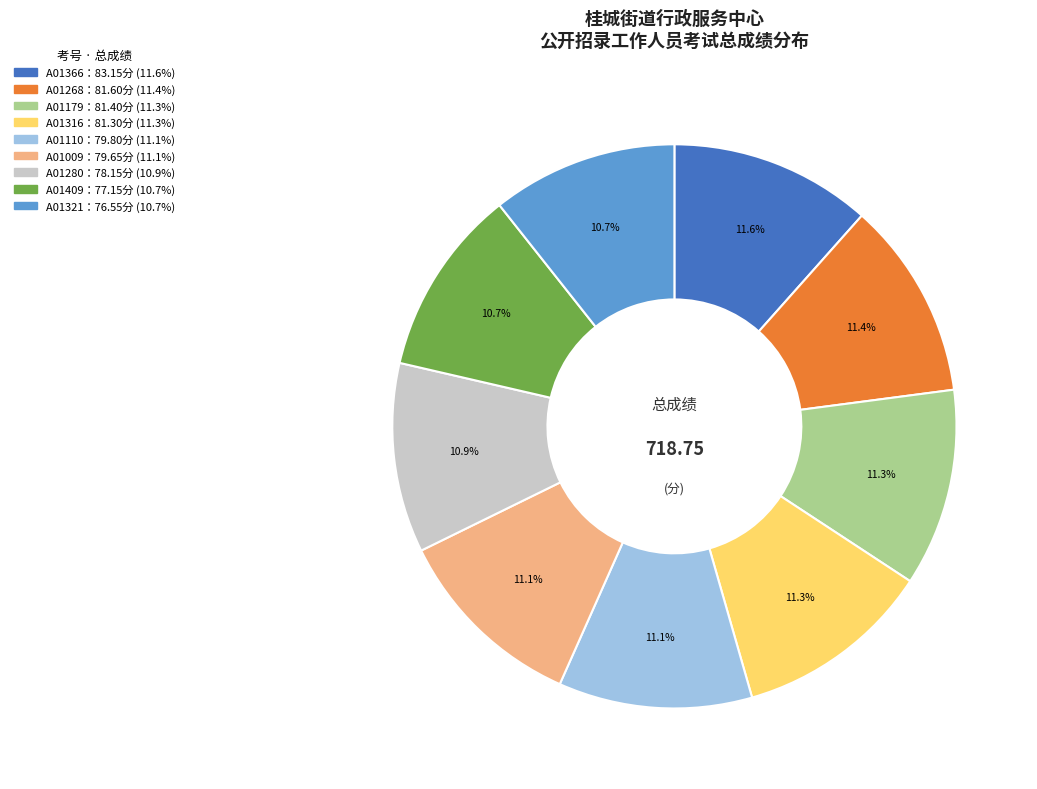

Does any single category account for the majority?

No